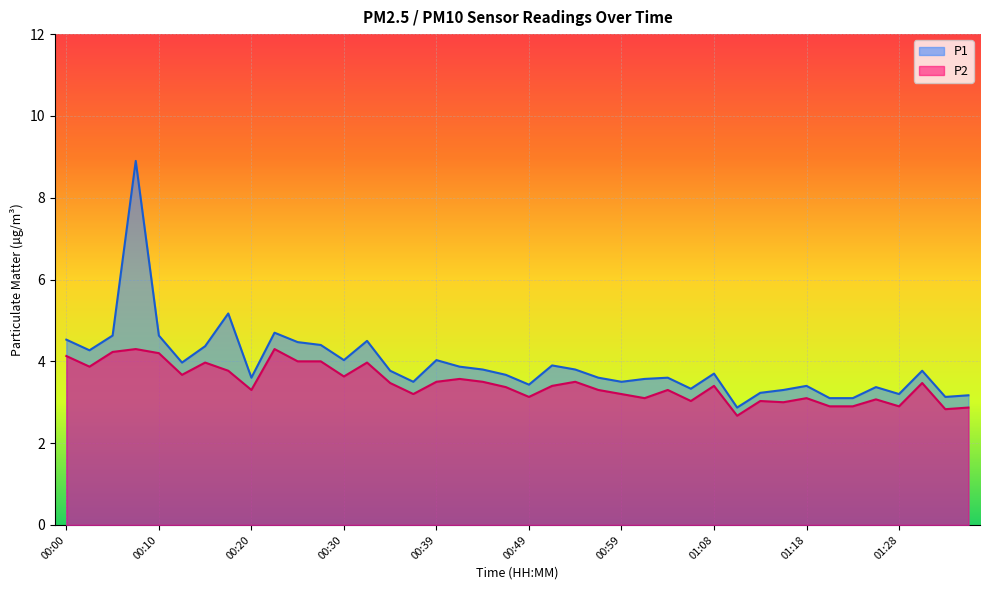

The P2 series shows 4.1 at 01:06. True or false?

False